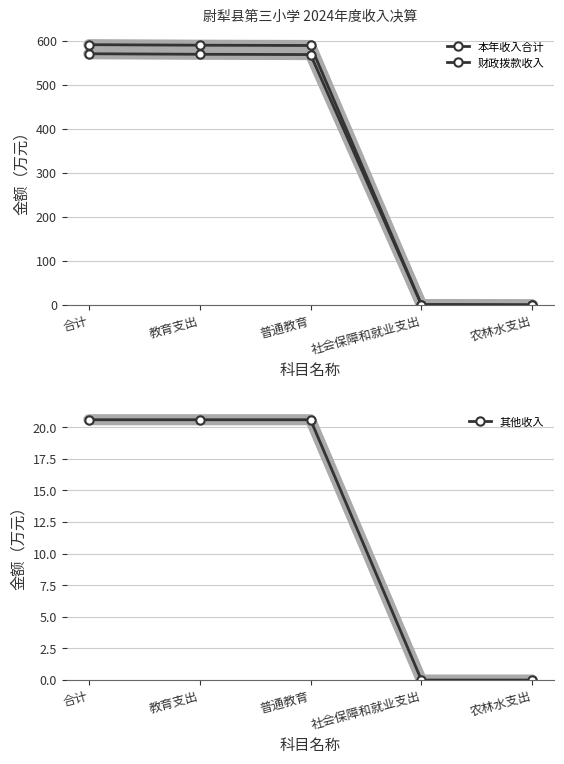

At which label does 财政拨款收入 first exceed 568?

合计